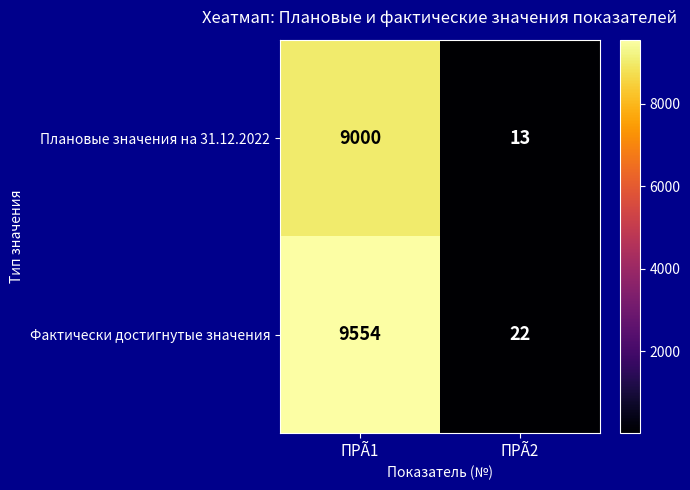

Rank the series at ПРÃ2 from highest to lowest value.

Фактически достигнутые значения, Плановые значения на 31.12.2022